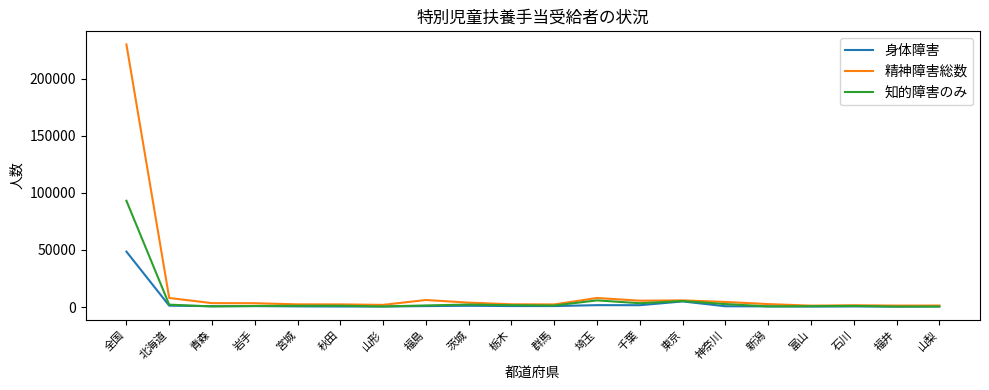

Rank the series by their maximum value, from lowest to highest.

身体障害, 知的障害のみ, 精神障害総数